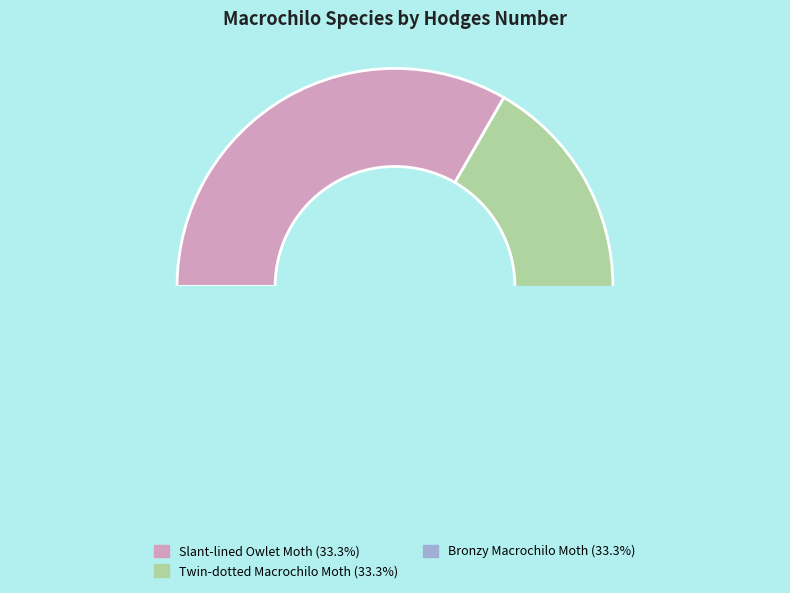

Combined, what portion of the pie is Twin-dotted Macrochilo Moth and Slant-lined Owlet Moth?

66.7%